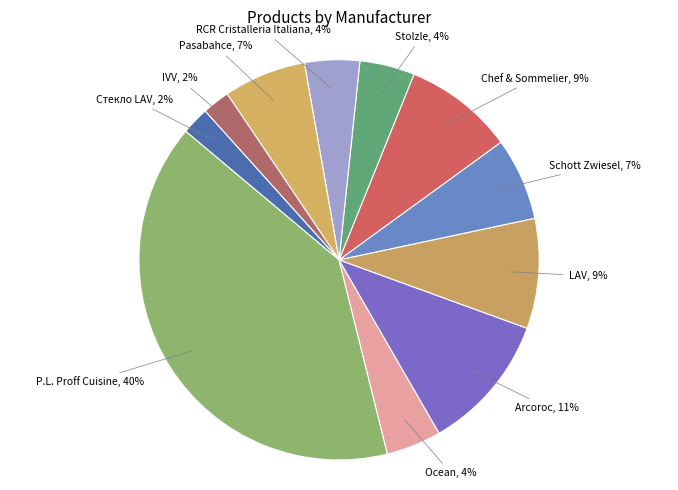

Combined, do Stolzle and IVV account for over 50%?

No